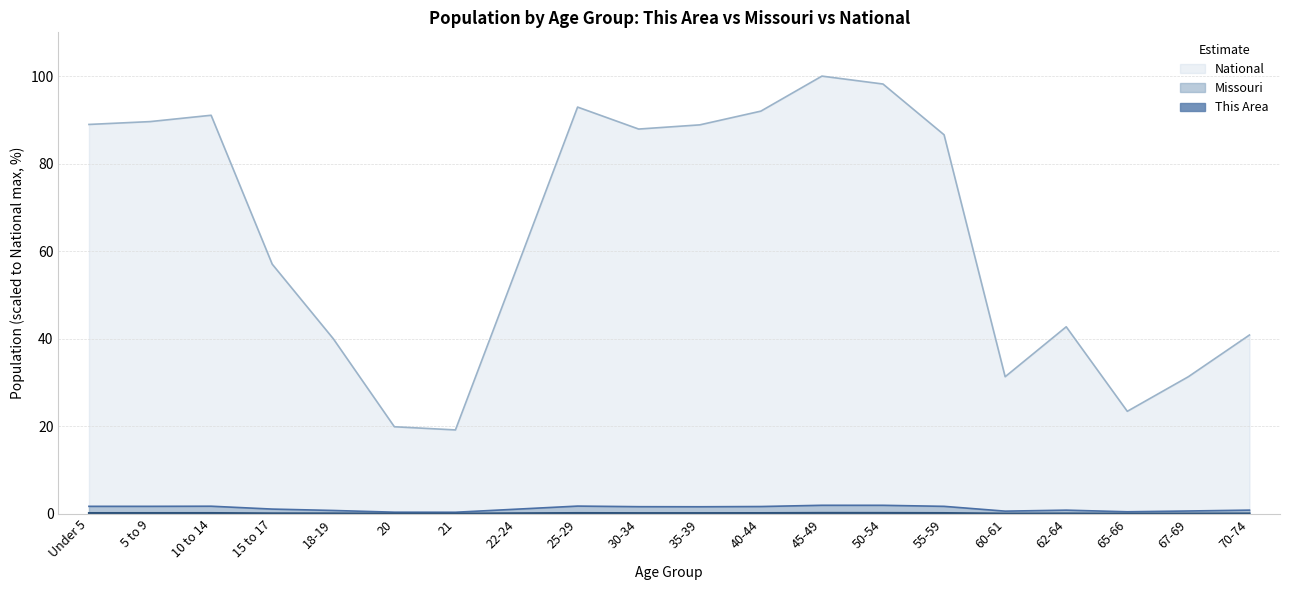

In This Area, how many points are higher than both neighbors (excluding endpoints)?

4